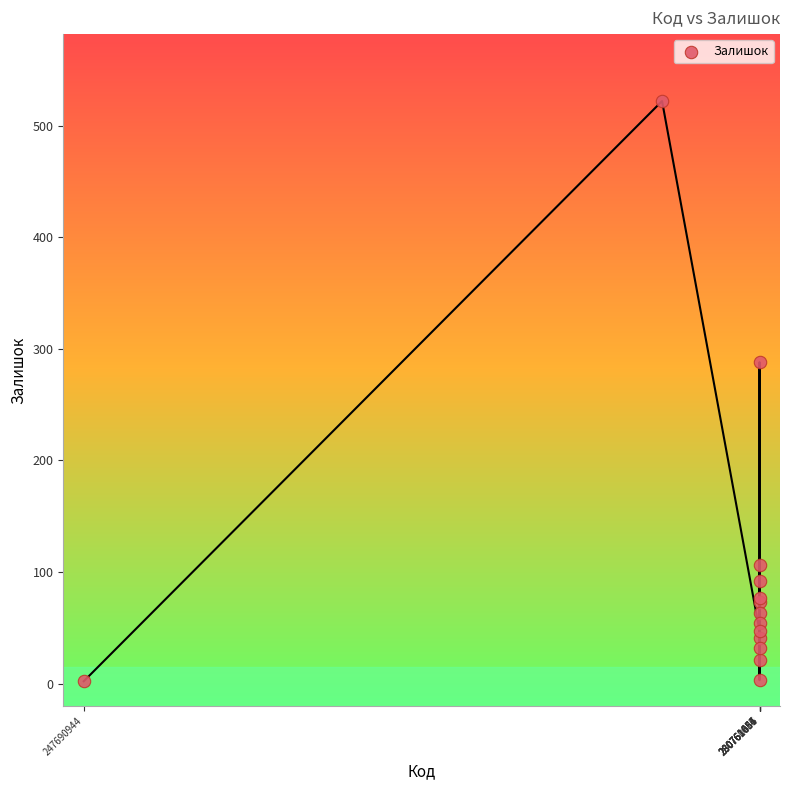

What Y value in the scatter plot is closest to 262?

288